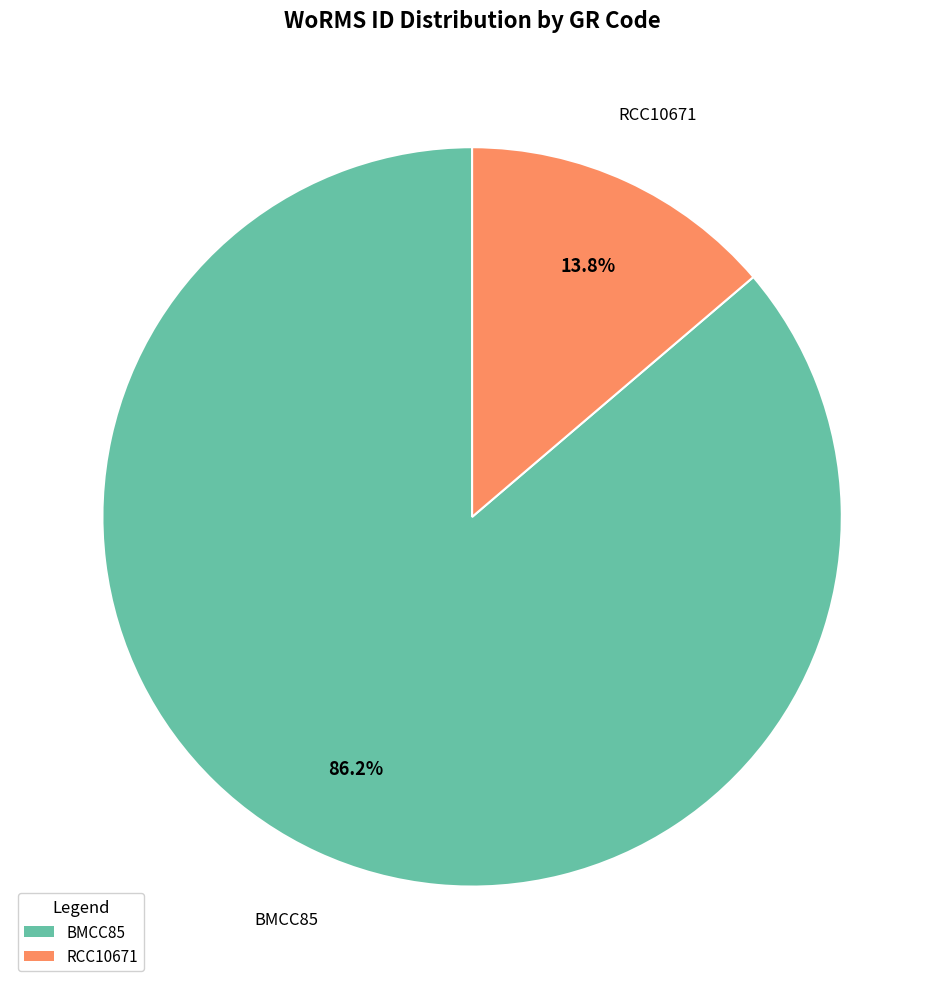

Combined, do BMCC85 and RCC10671 account for over 50%?

Yes